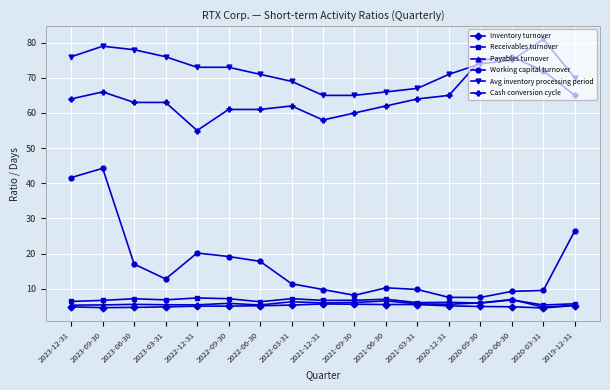

What is the maximum value shown in the chart?

81.0